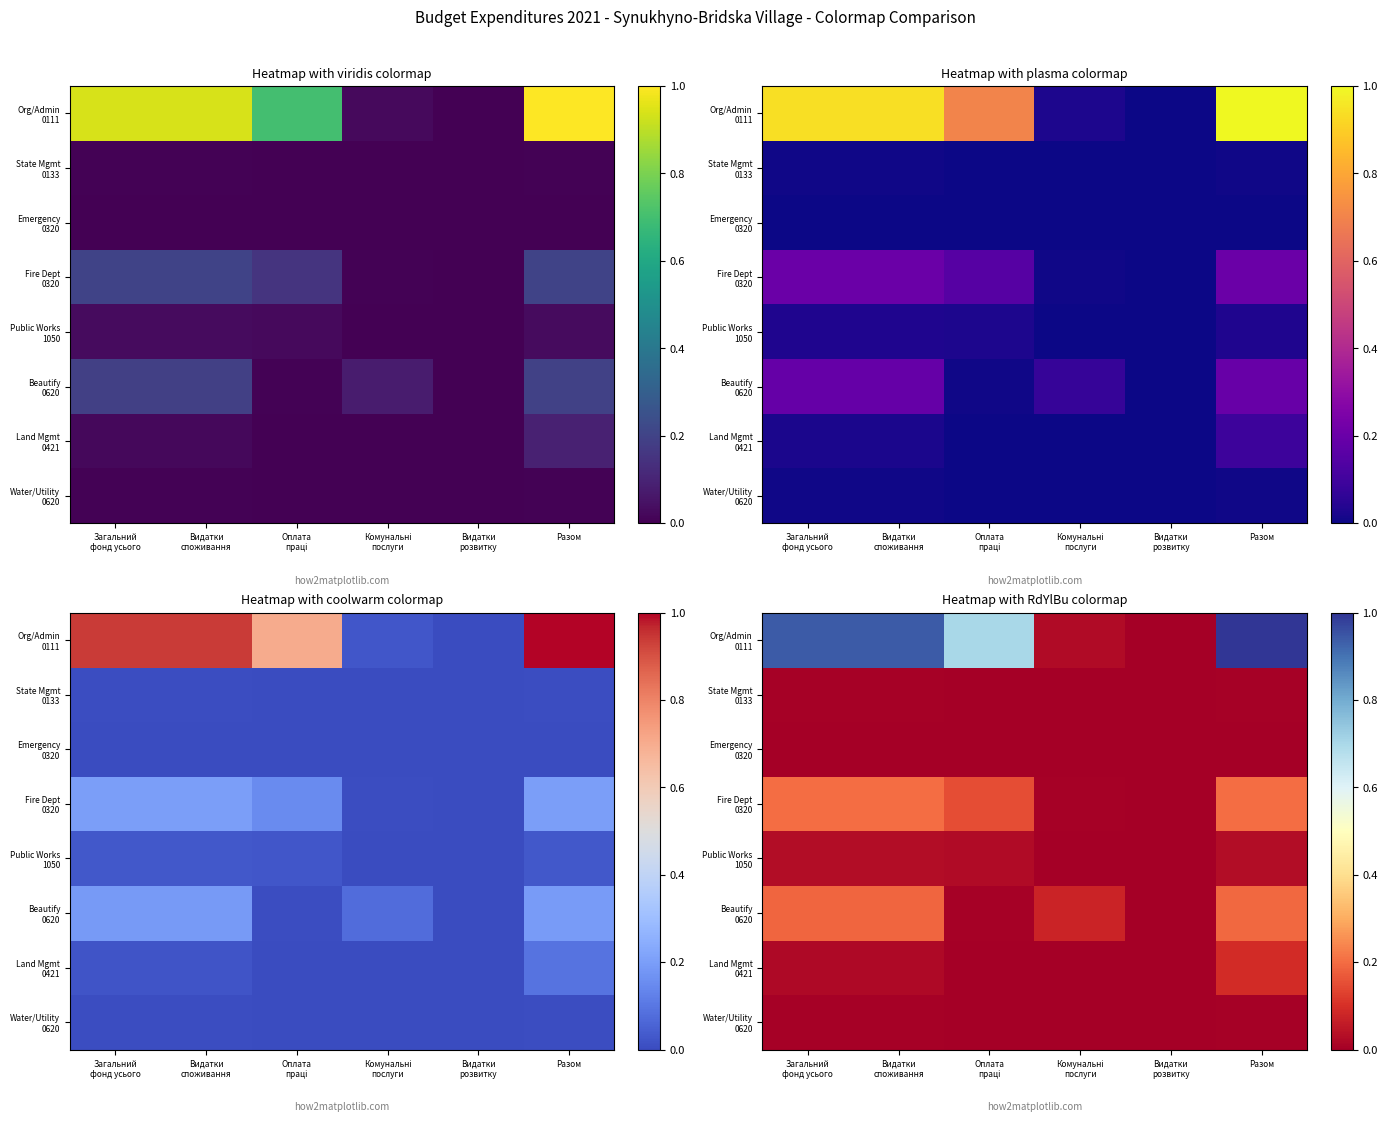

Is the value of Water/Utility 0620 at Видатки розвитку greater than the value of Emergency 0320 at Видатки споживання?

No